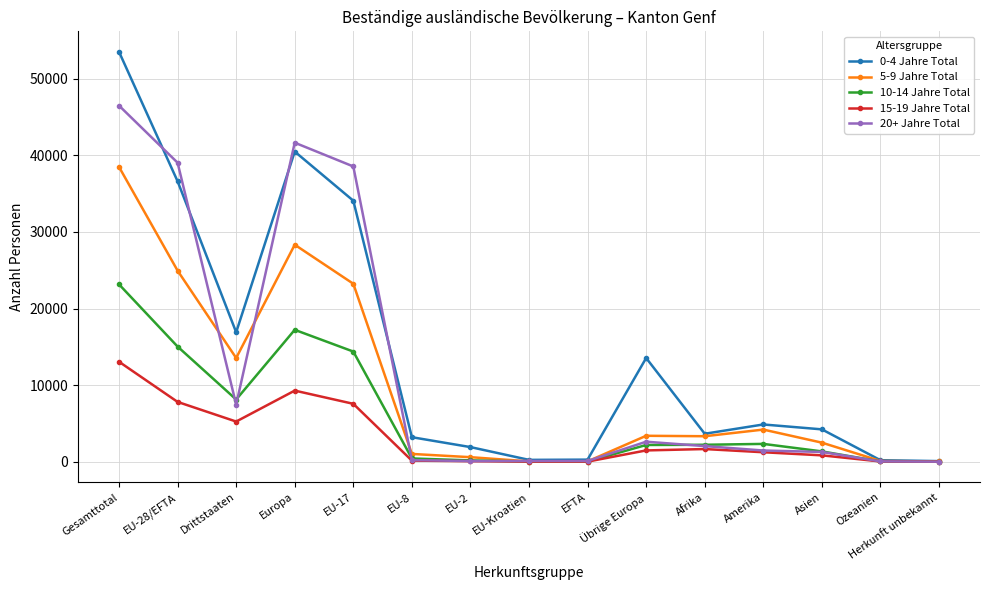

What is the total value across all series at Herkunft unbekannt?

145